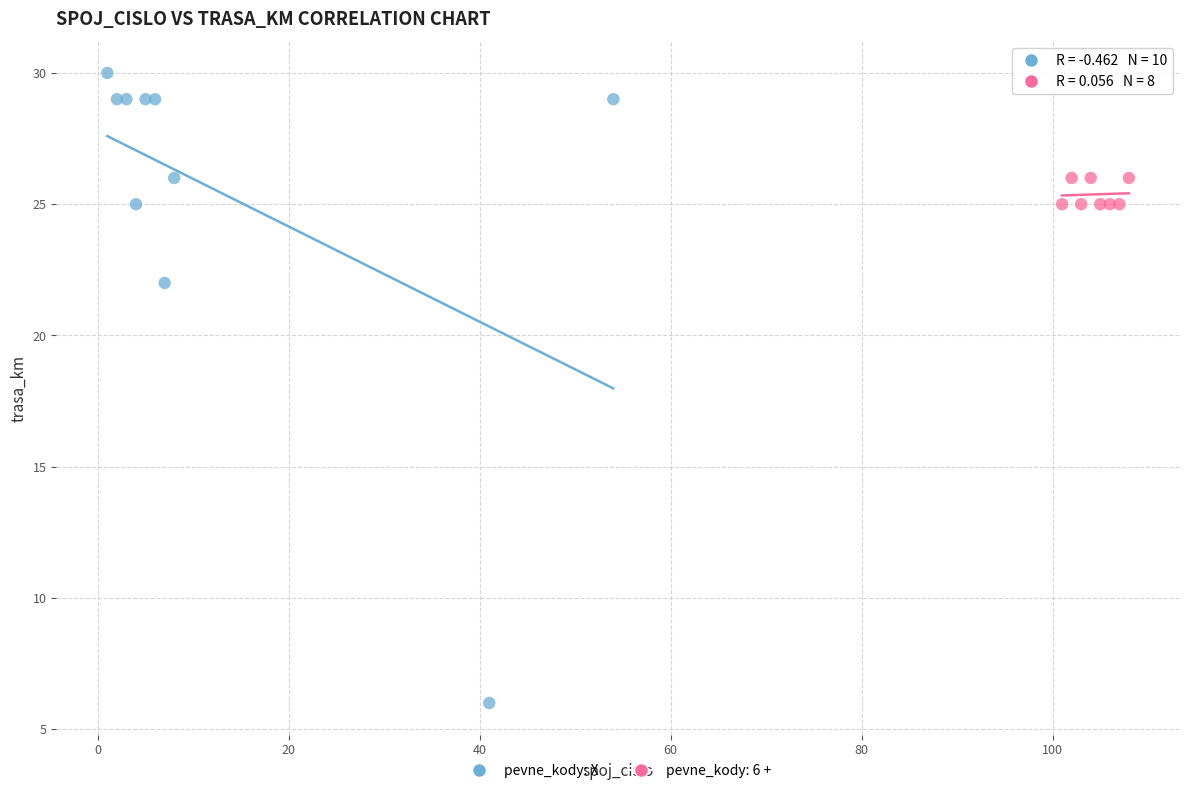

Which series reaches the minimum Y coordinate?

pevne_kody: X